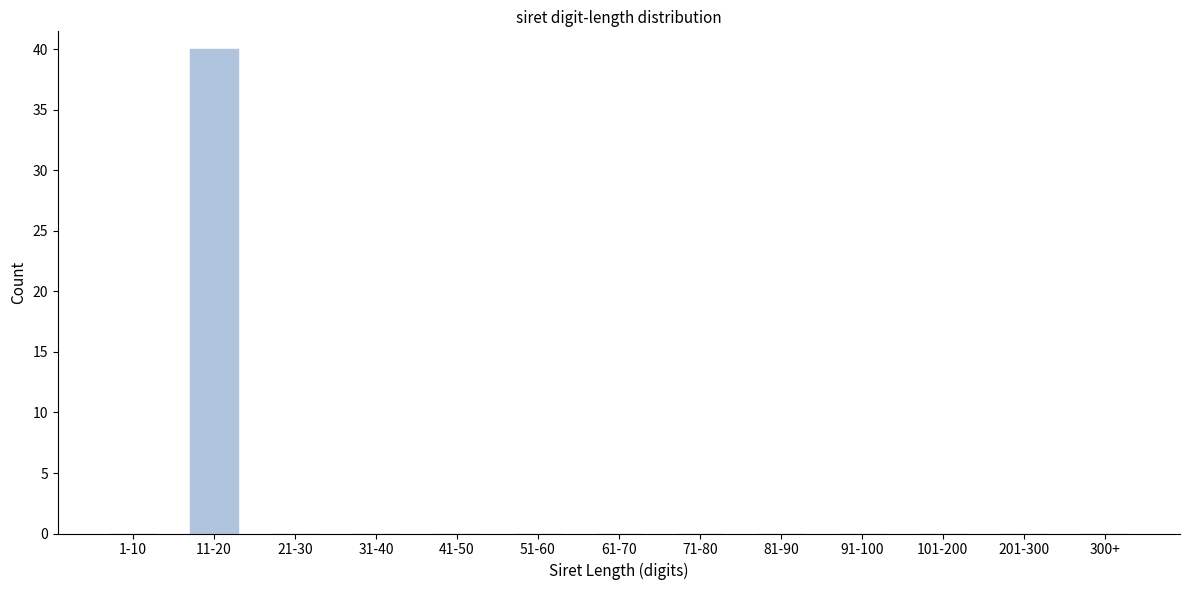

Reading left to right, list all the values displayed in this chart.

1-10=0	11-20=40	21-30=0	31-40=0	41-50=0	51-60=0	61-70=0	71-80=0	81-90=0	91-100=0	101-200=0	201-300=0	300+=0